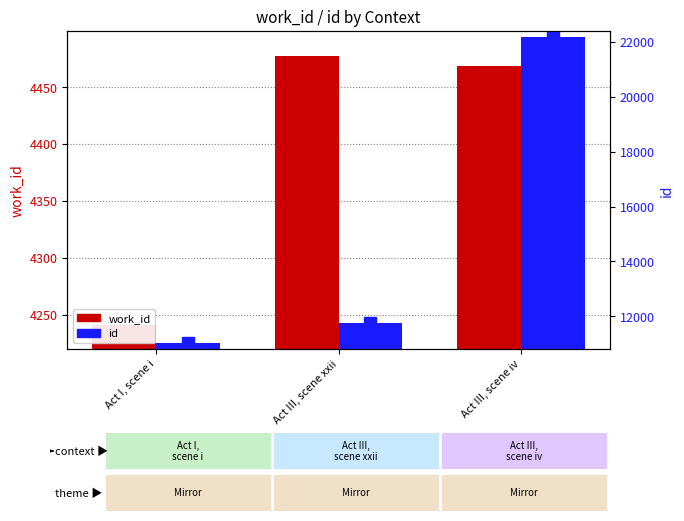

Which series has the widest spread of values?

id